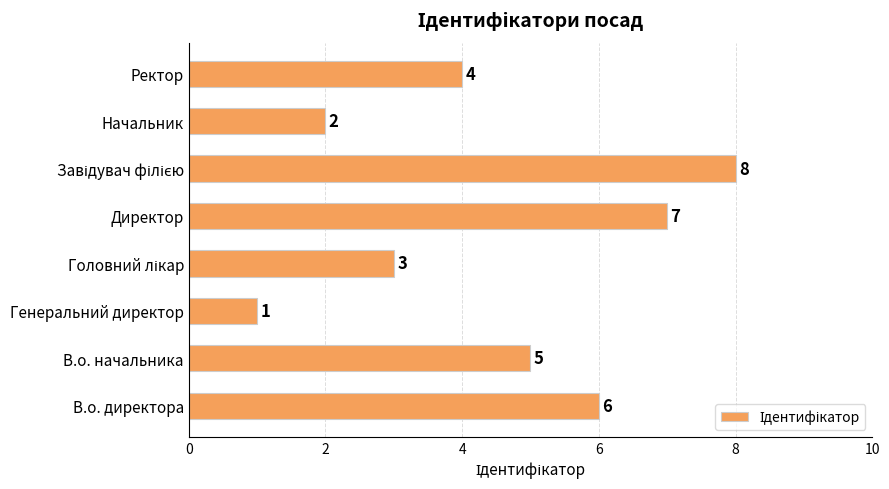

Are the bars grouped side by side (vs. stacked)?

No